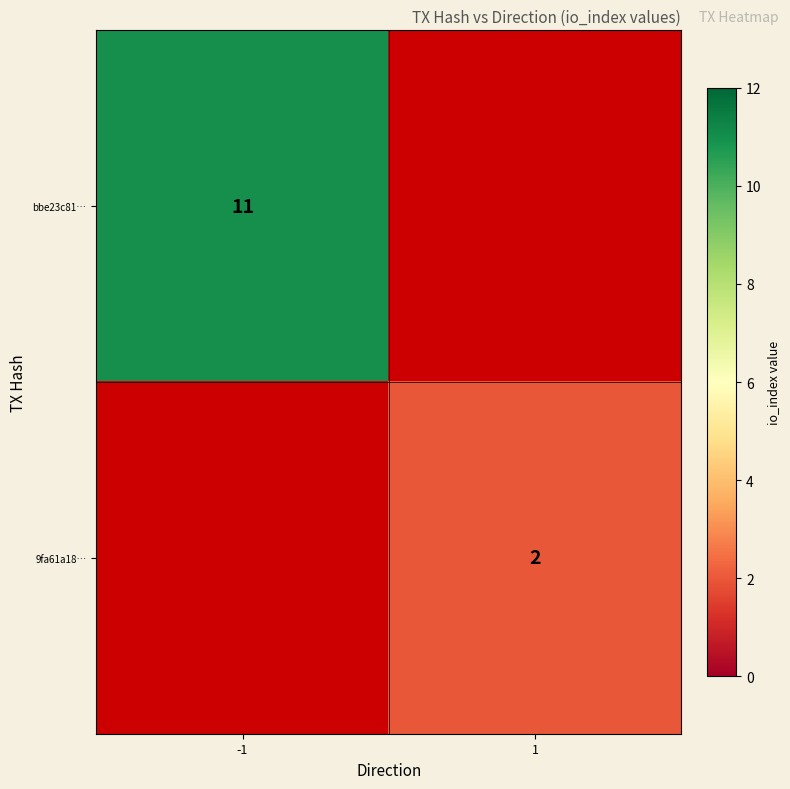

True or false: 9fa61a18… has a value of 2 at 1.

True